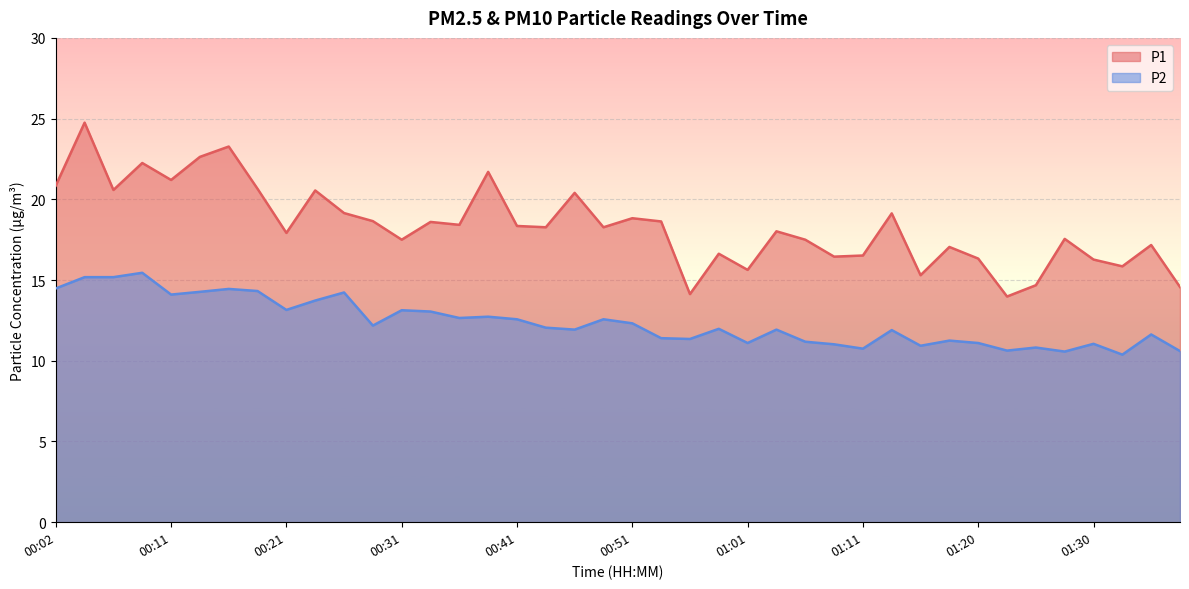

What is the approximate value of P2 at 00:19?

14.3